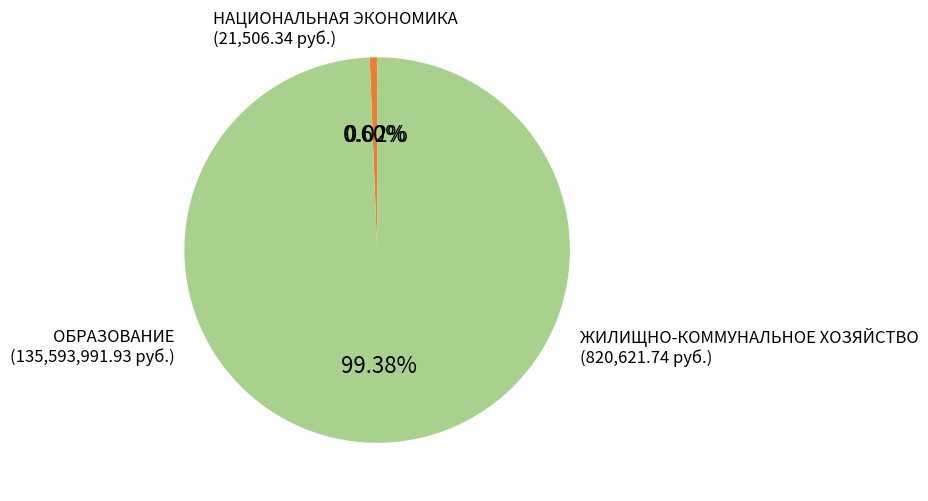

What is the largest slice in the pie chart?

ОБРАЗОВАНИЕ